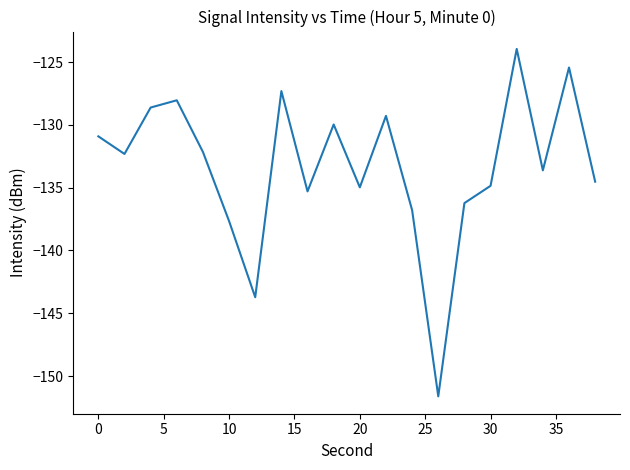

True or false: the data has more than 2 interior local peaks.

True